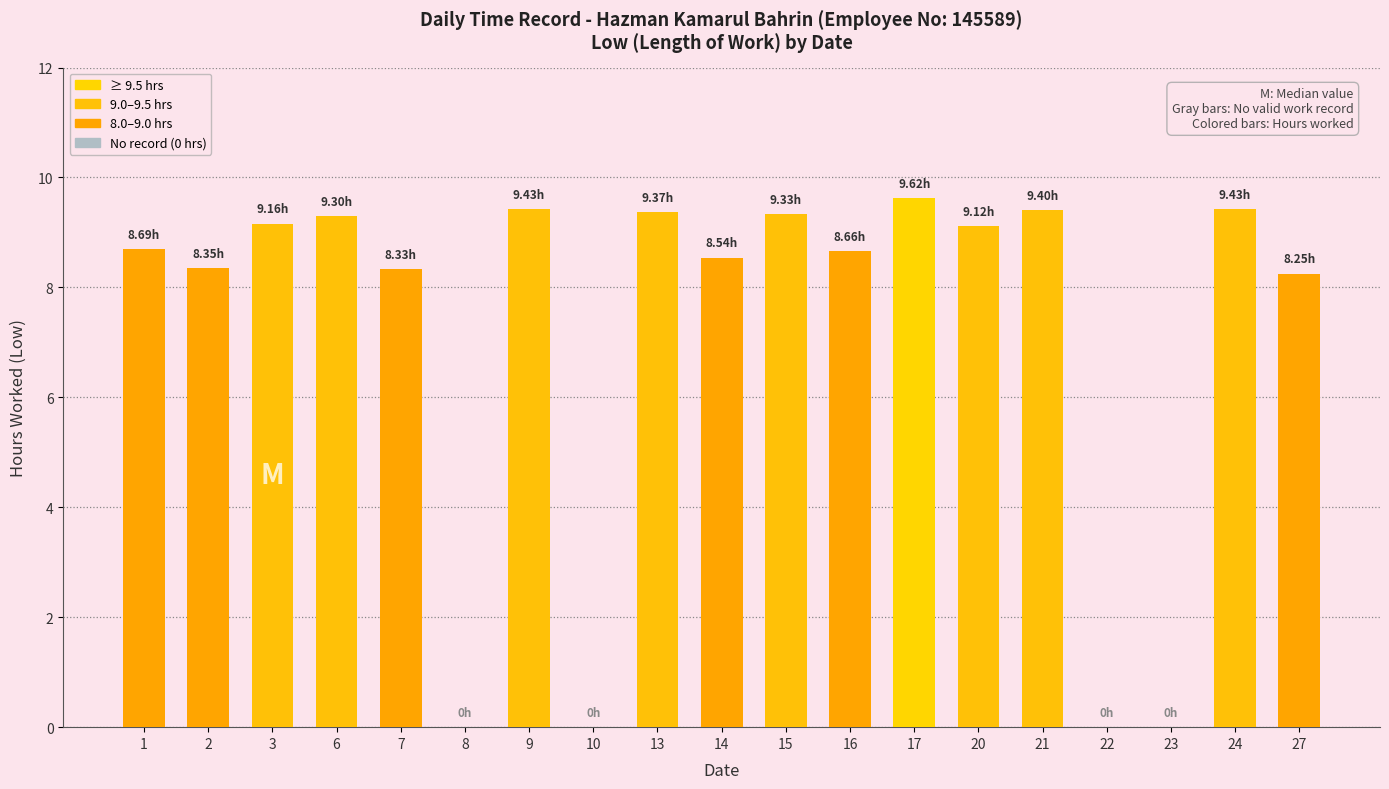

Is it true that the value at 8 is -4.7?

False